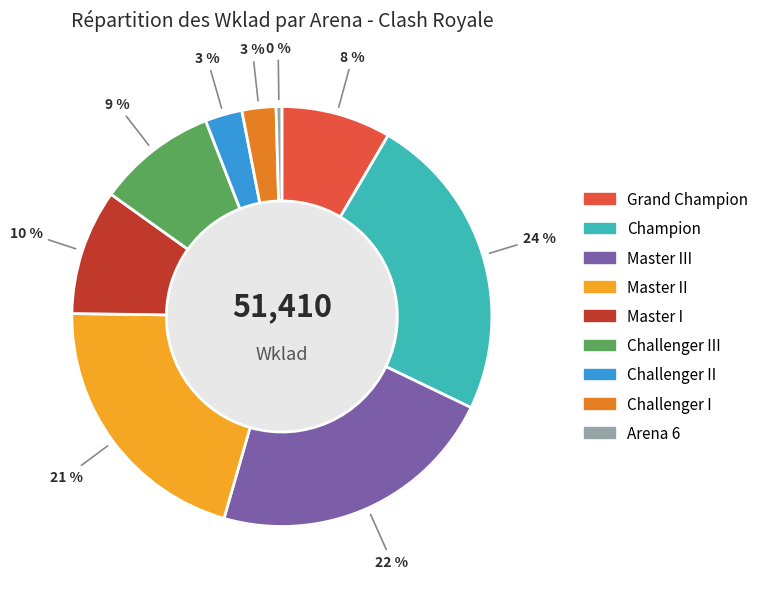

What is the smallest slice in the pie chart?

Arena 6